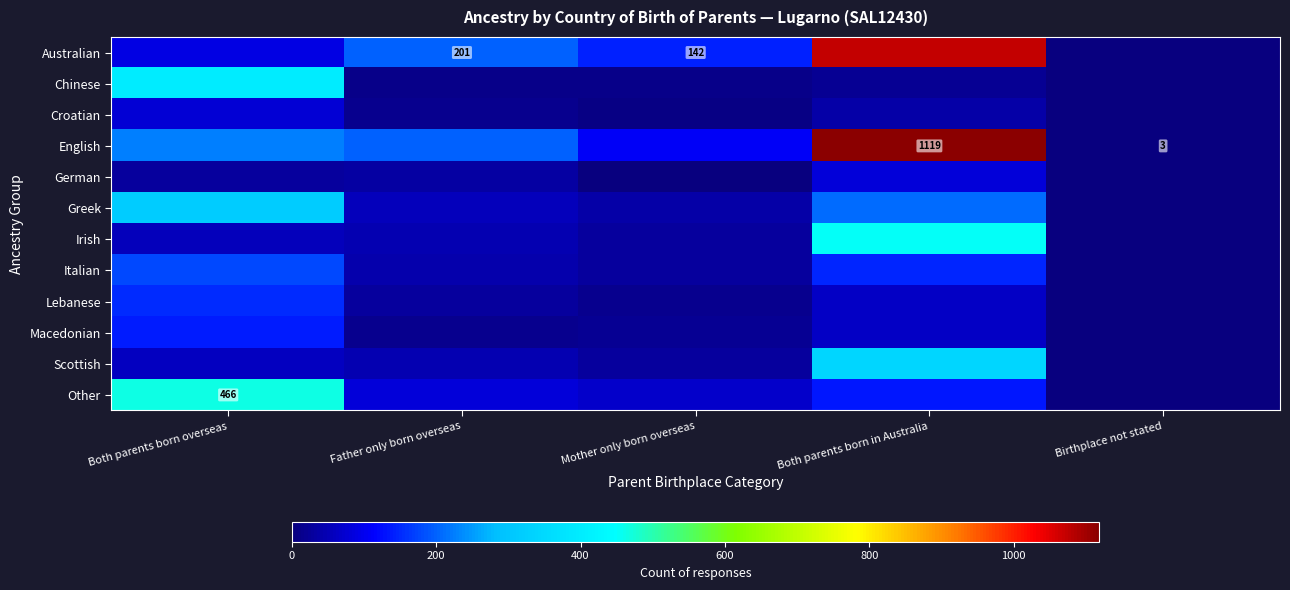

The Other series shows 466 at Both parents born overseas. True or false?

True